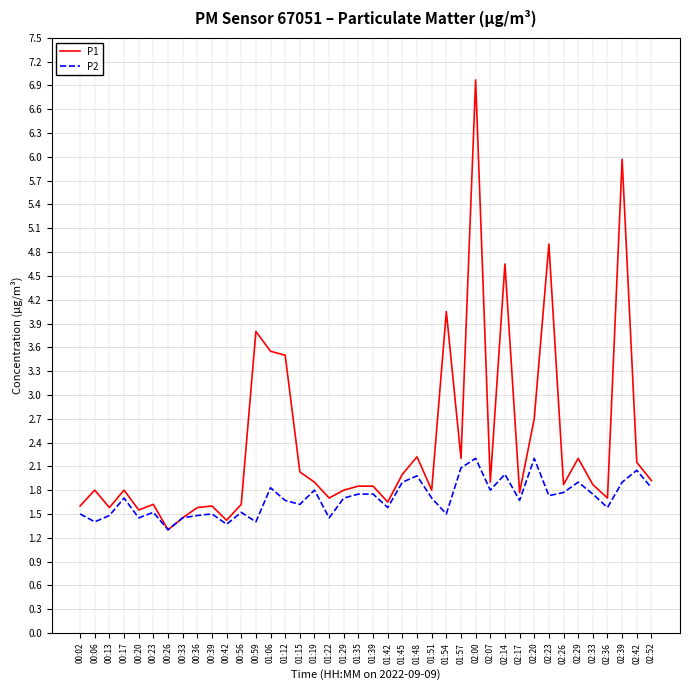

What is the minimum value for P1?

1.3